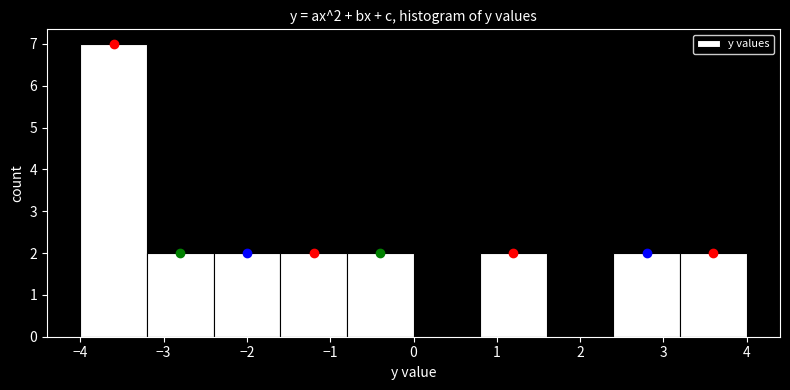

Over which range of the x-axis is the bar tallest?

-4.0 to -3.2